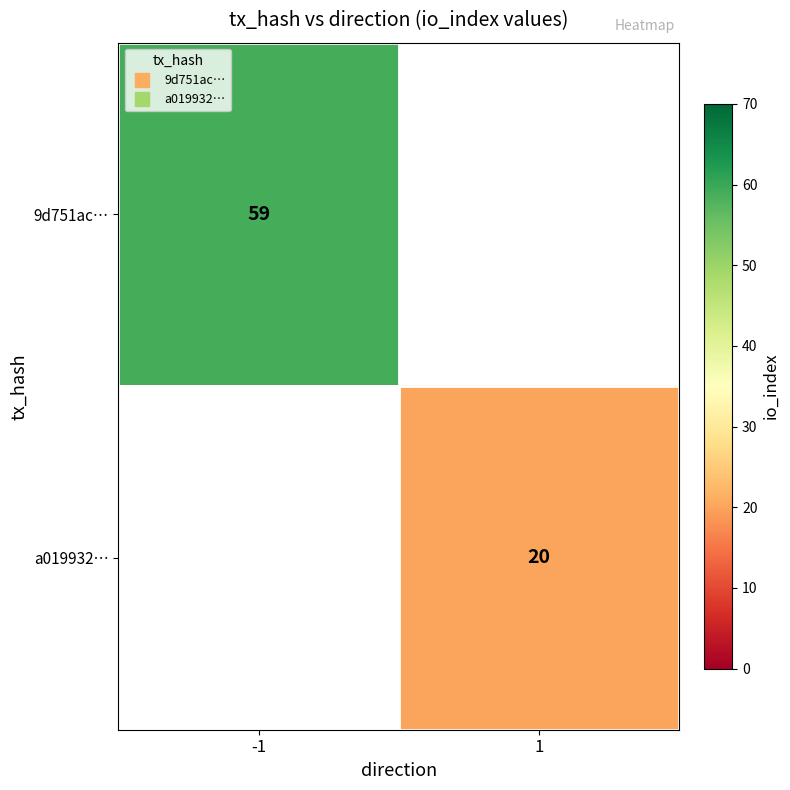

Read the 9d751ac… value at -1.

59.0